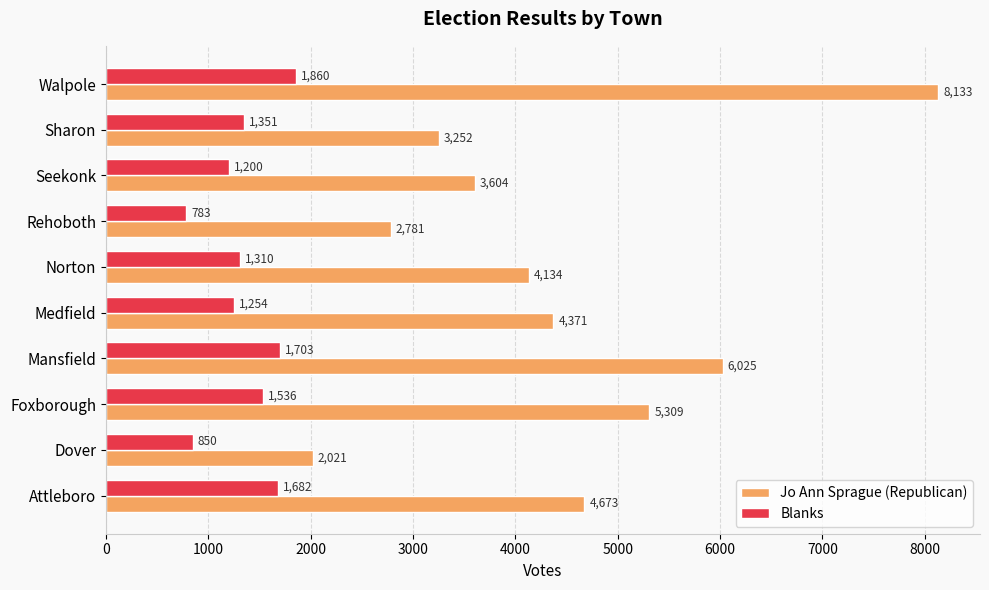

Rank the categories by Blanks value from highest to lowest.

Walpole, Mansfield, Attleboro, Foxborough, Sharon, Norton, Medfield, Seekonk, Dover, Rehoboth